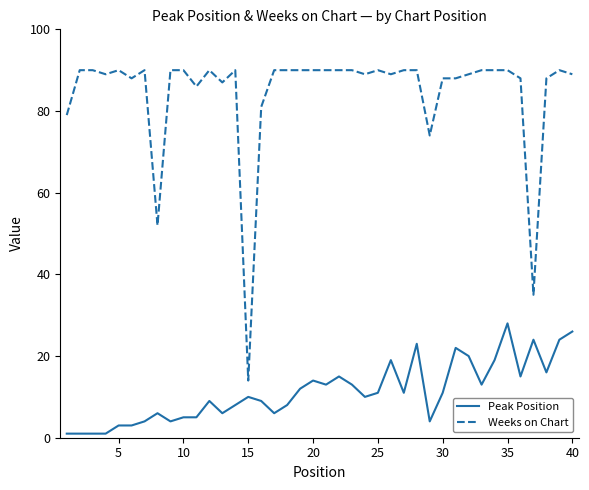

What is the difference between the maximum and minimum values in the Peak Position series?

27